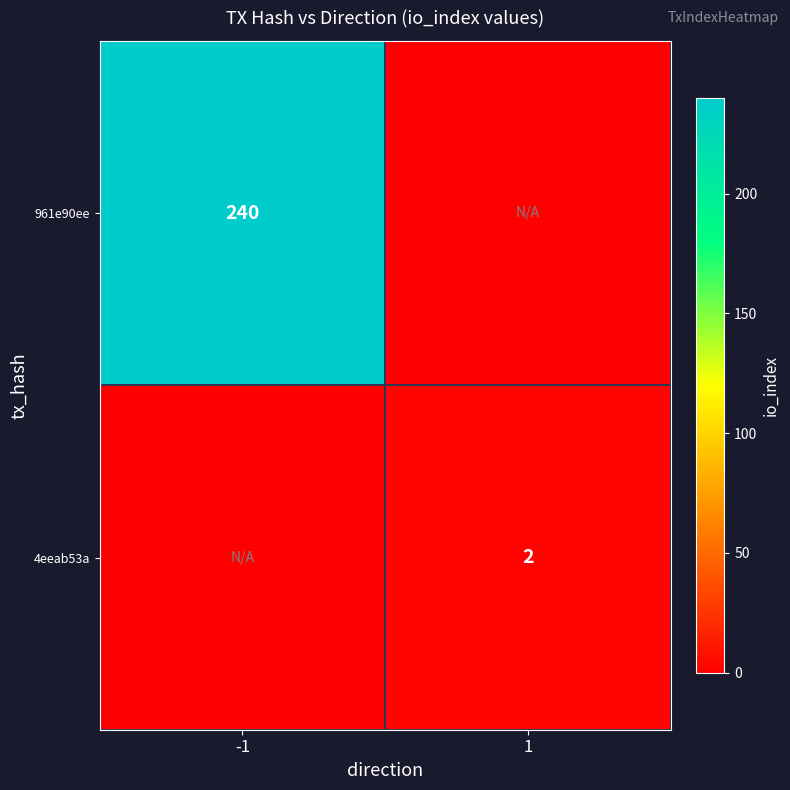

True or false: 961e90ee has a value of 240 at -1.

True